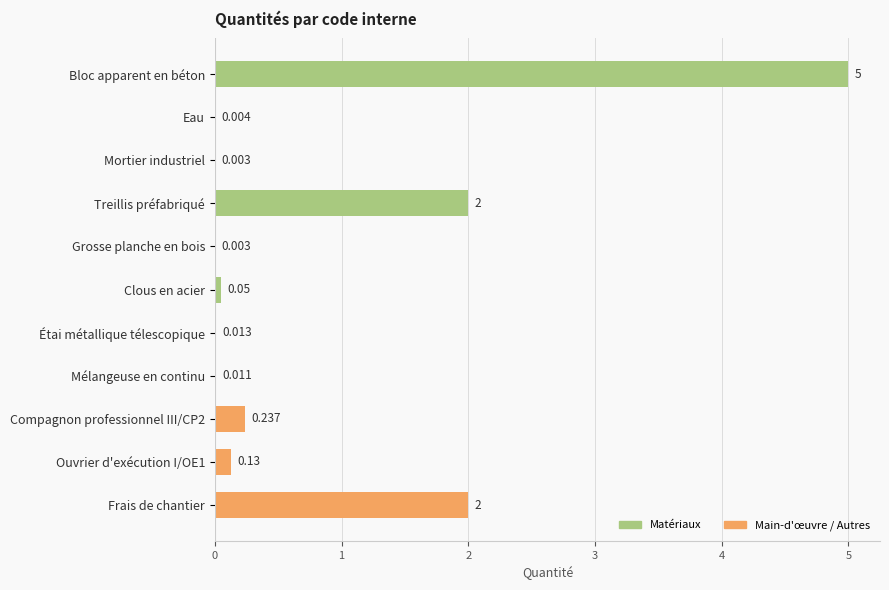

At which category does the chart reach its peak across all series?

Bloc apparent en béton